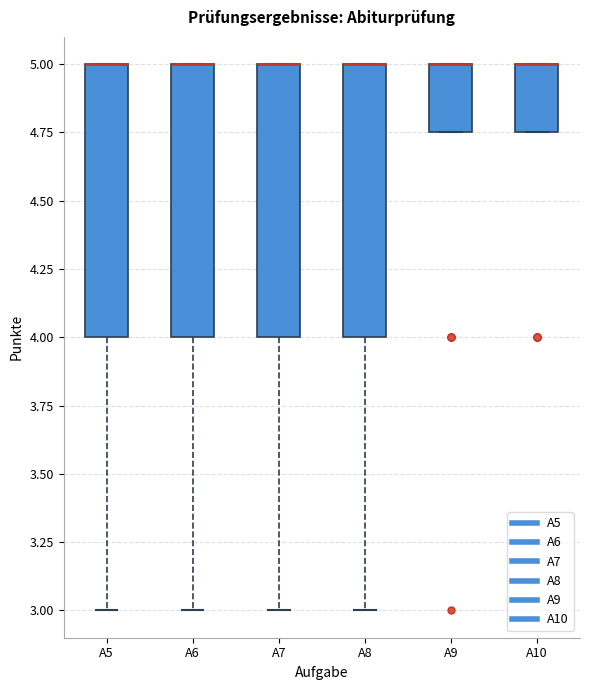

Reading left to right, read every box against the y-axis: the position of its median line, the range the box covers, and the ends of its whiskers. The values are not printed on the chart, so give them approximately, as read against the axis.

A5: median 5.00 (drawn on the box's upper edge), box 4.00 to 5.00, whiskers 3.00 to 5.00
A6: median 5.00 (drawn on the box's upper edge), box 4.00 to 5.00, whiskers 3.00 to 5.00
A7: median 5.00 (drawn on the box's upper edge), box 4.00 to 5.00, whiskers 3.00 to 5.00
A8: median 5.00 (drawn on the box's upper edge), box 4.00 to 5.00, whiskers 3.00 to 5.00
A9: median 5.00 (drawn on the box's upper edge), box 4.75 to 5.00, whiskers 4.75 to 5.00
A10: median 5.00 (drawn on the box's upper edge), box 4.75 to 5.00, whiskers 4.75 to 5.00